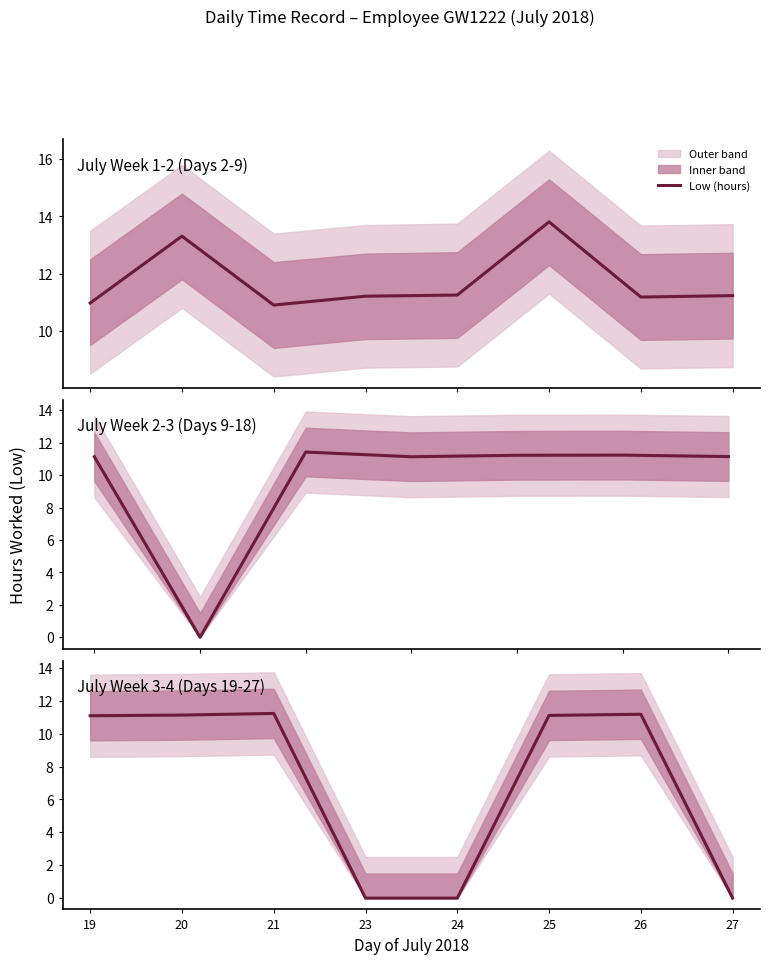

Count the number of values greater than 11.

5